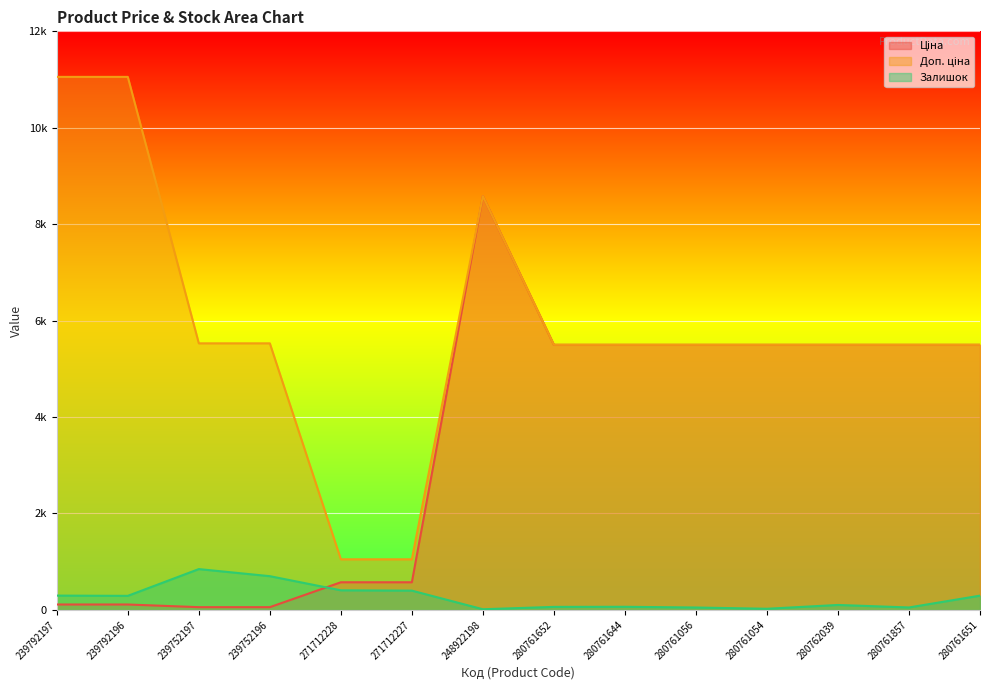

What is the total value across all series at 280761054?

11016.6